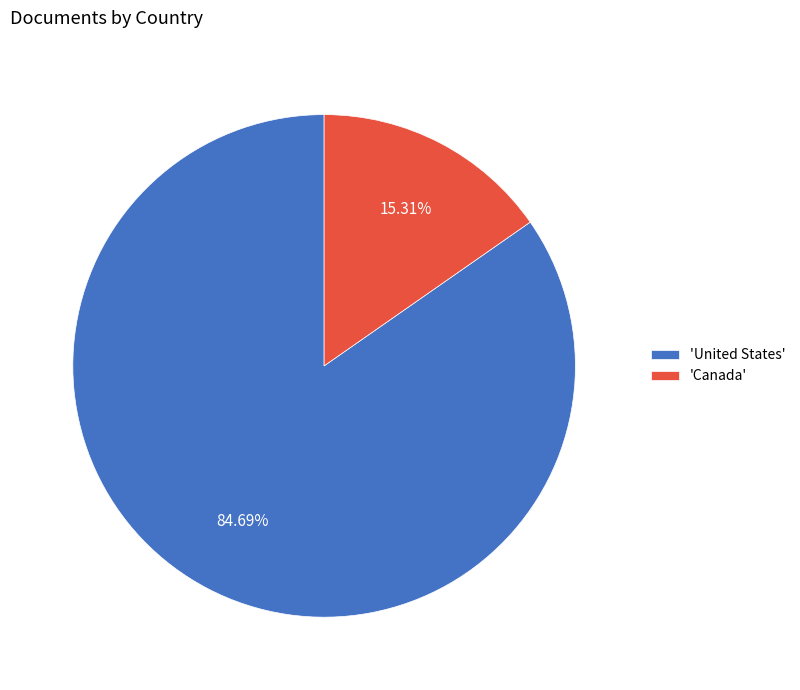

How many segments does this pie chart have?

2